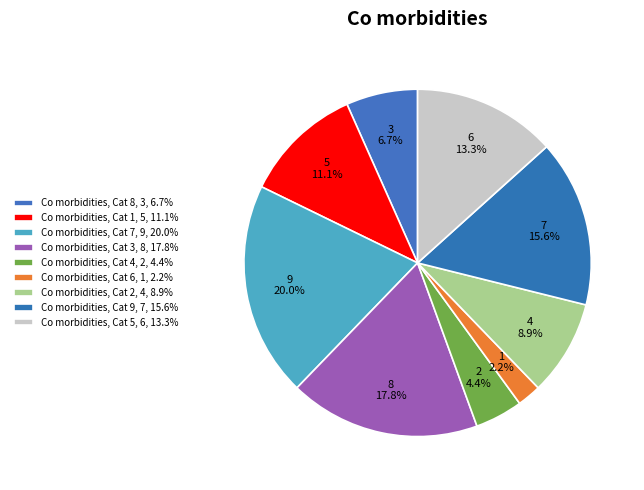

How many slices are in this pie chart?

9